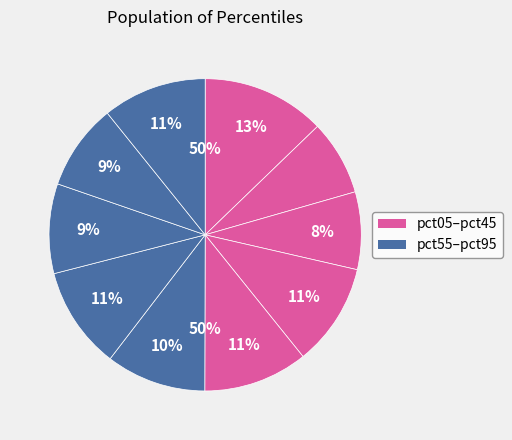

The pct15 slice represents 8% of the pie. True or false?

True